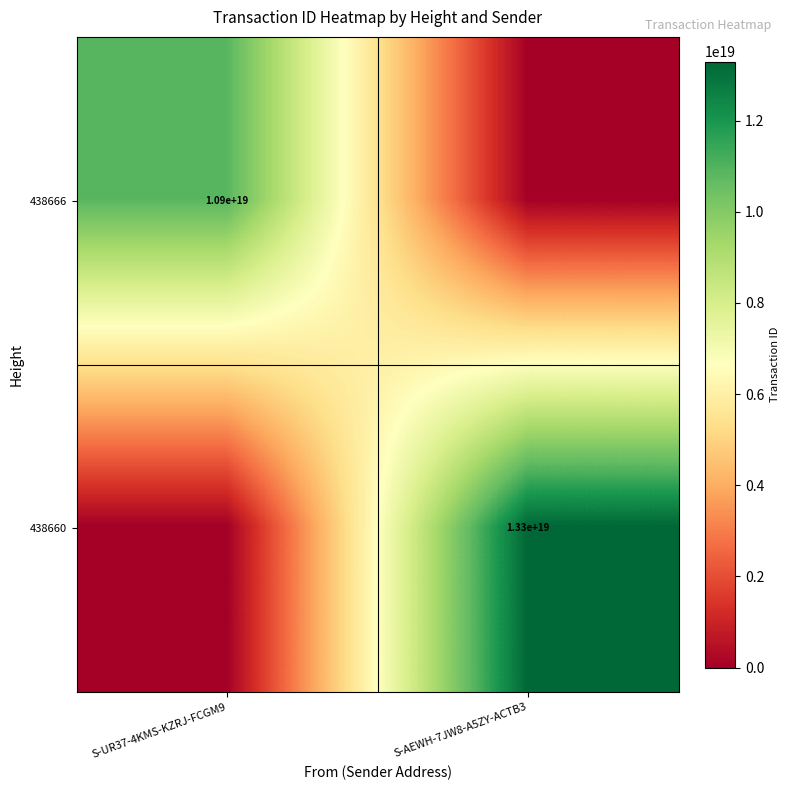

The value of 438660 at S-AEWH-7JW8-A5ZY-ACTB3 is 13300000000000000000. True or false?

True